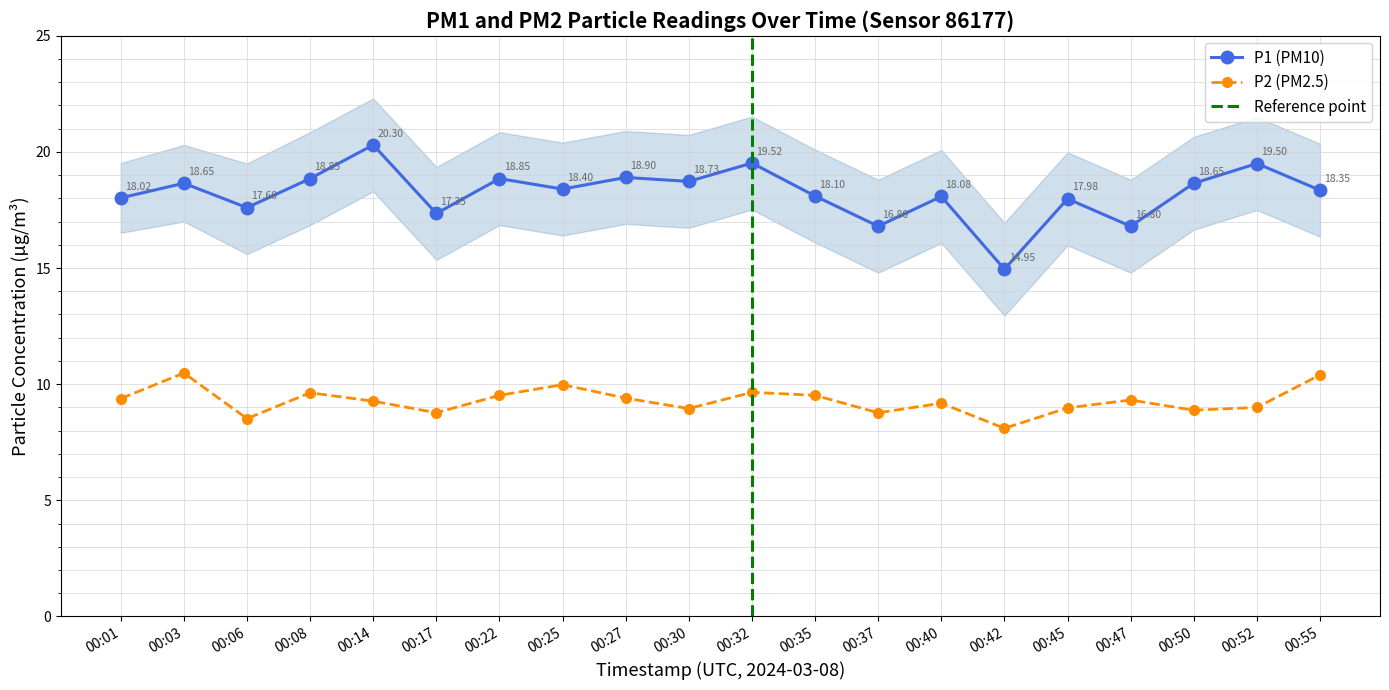

At which category does P2 reach its first local peak?

00:03